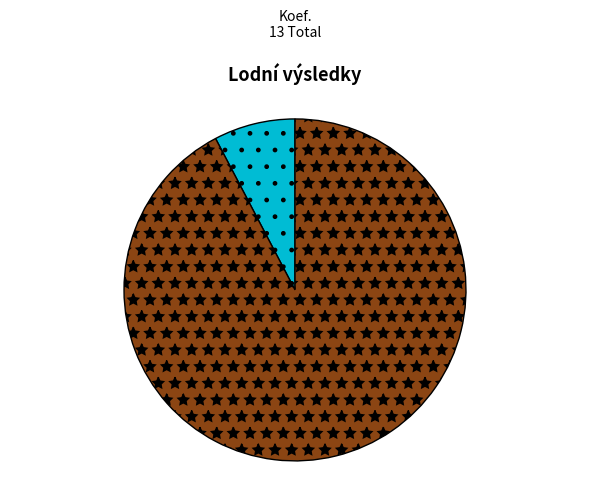

Does any single category account for the majority?

Yes